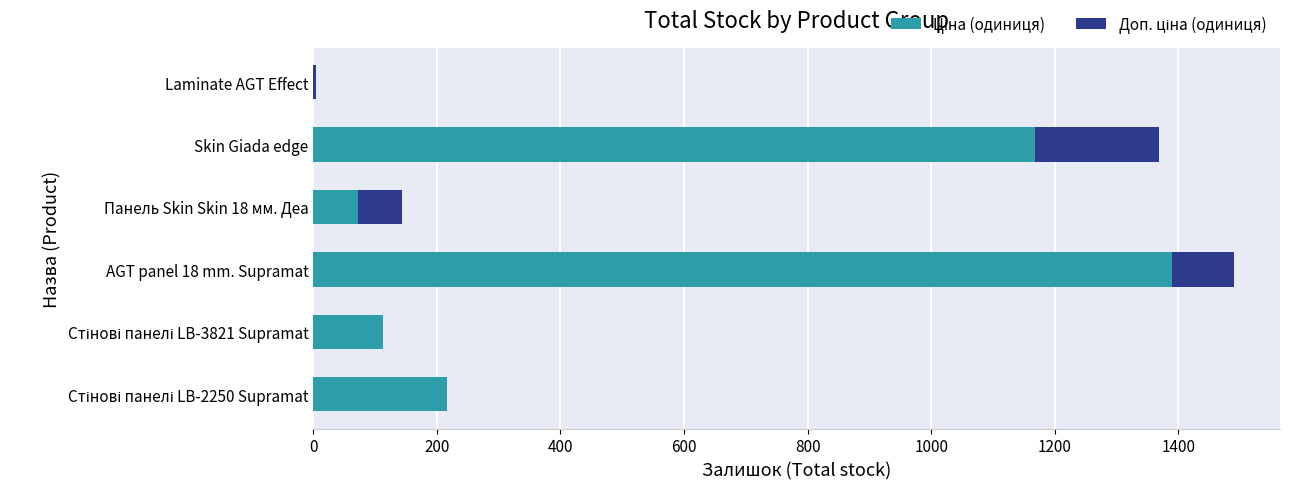

What is the total value across all series at Skin Giada edge?

1368